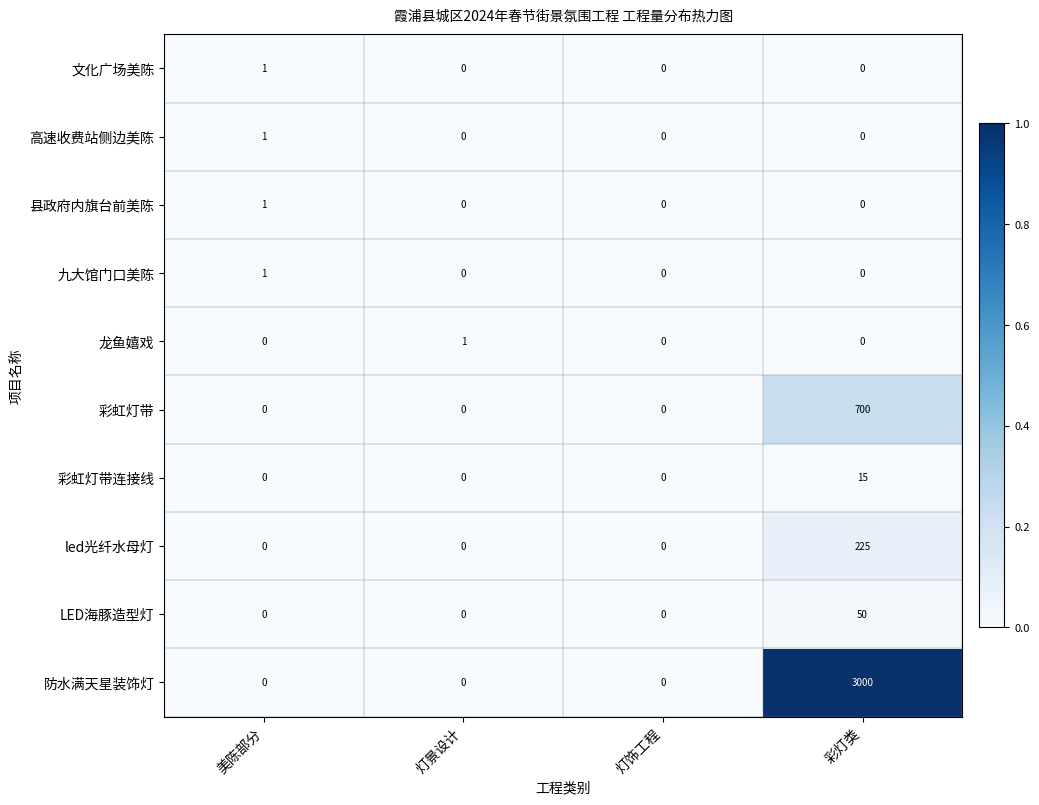

What is the spread (max minus min) of values at 彩灯类?

3000